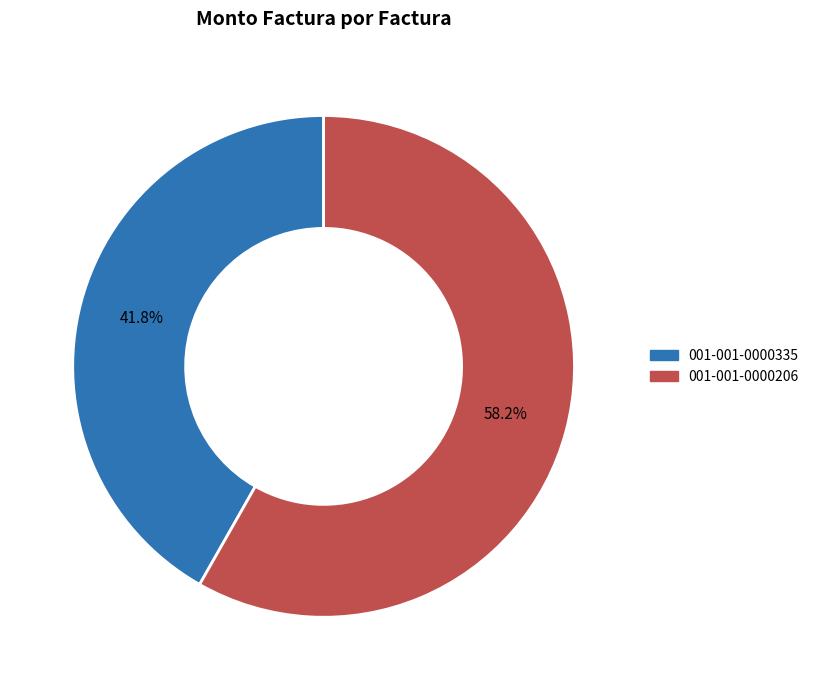

To the nearest percent, what is the average slice percentage?

50%